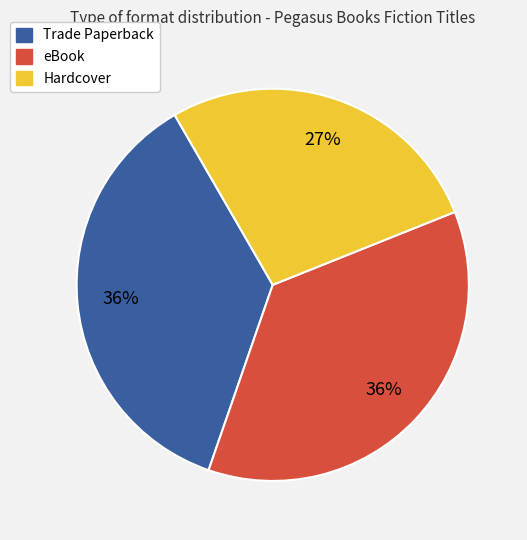

Is it true that Hardcover is 22% of the pie?

False